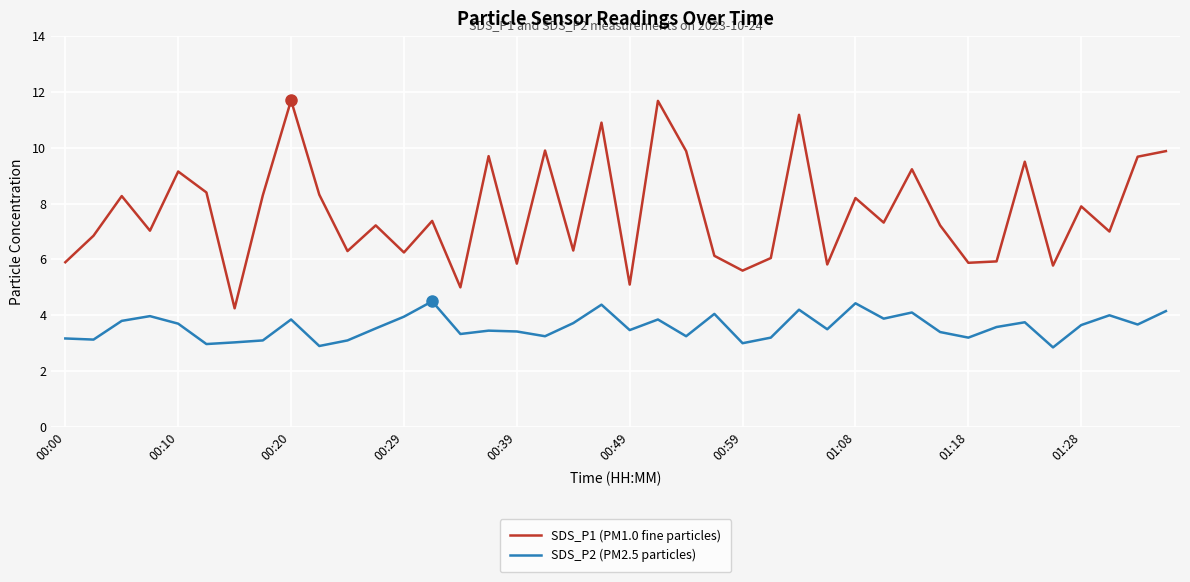

True or false: SDS_P2 (PM2.5 particles) and SDS_P1 (PM1.0 fine particles) cross at least once.

False